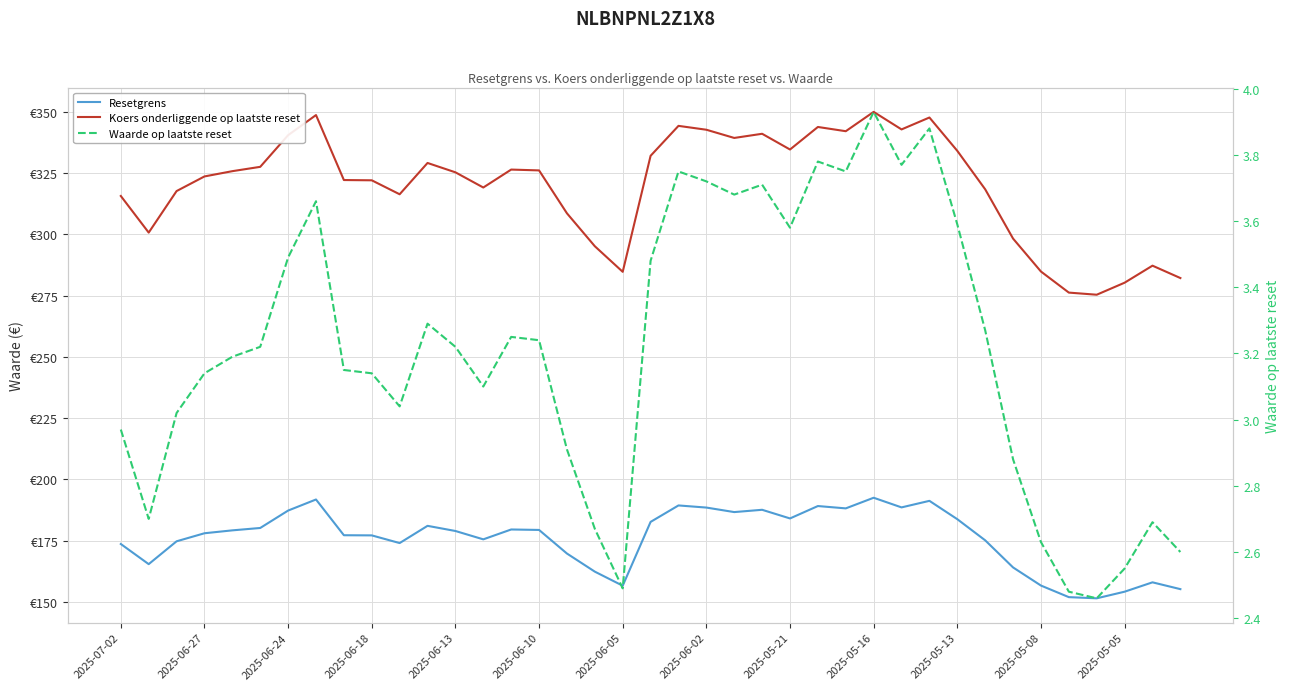

Is it true that Resetgrens equals 274.4 at 2025-06-24?

False